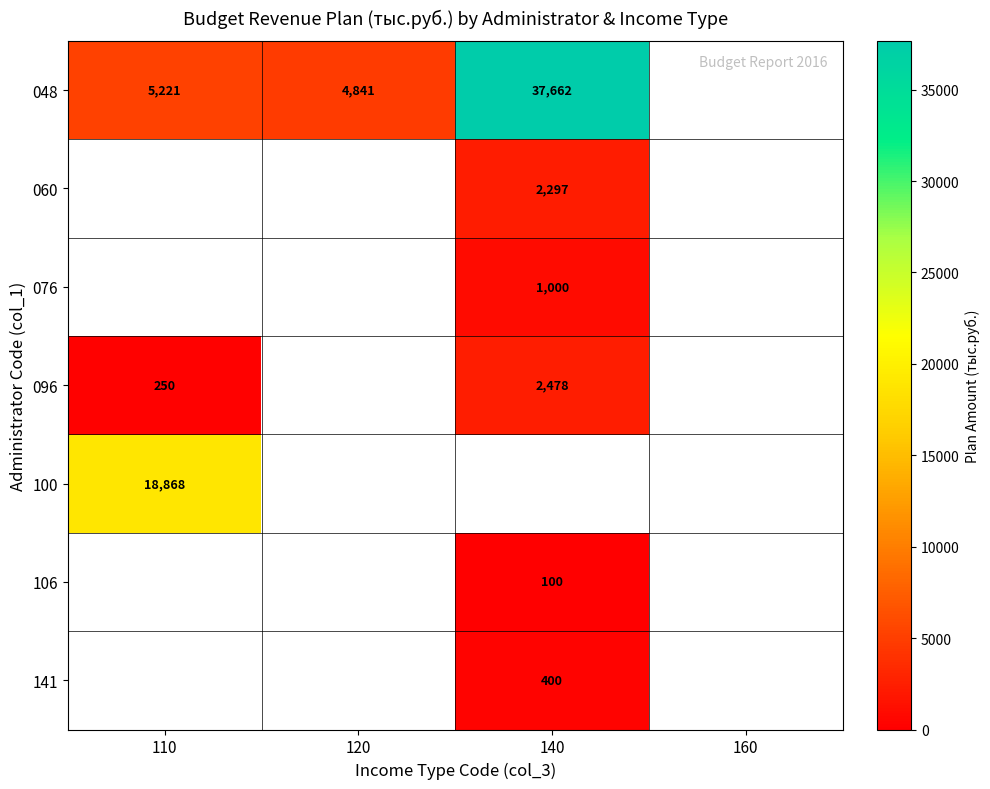

The value of 100 at 110 is 30785.6. True or false?

False